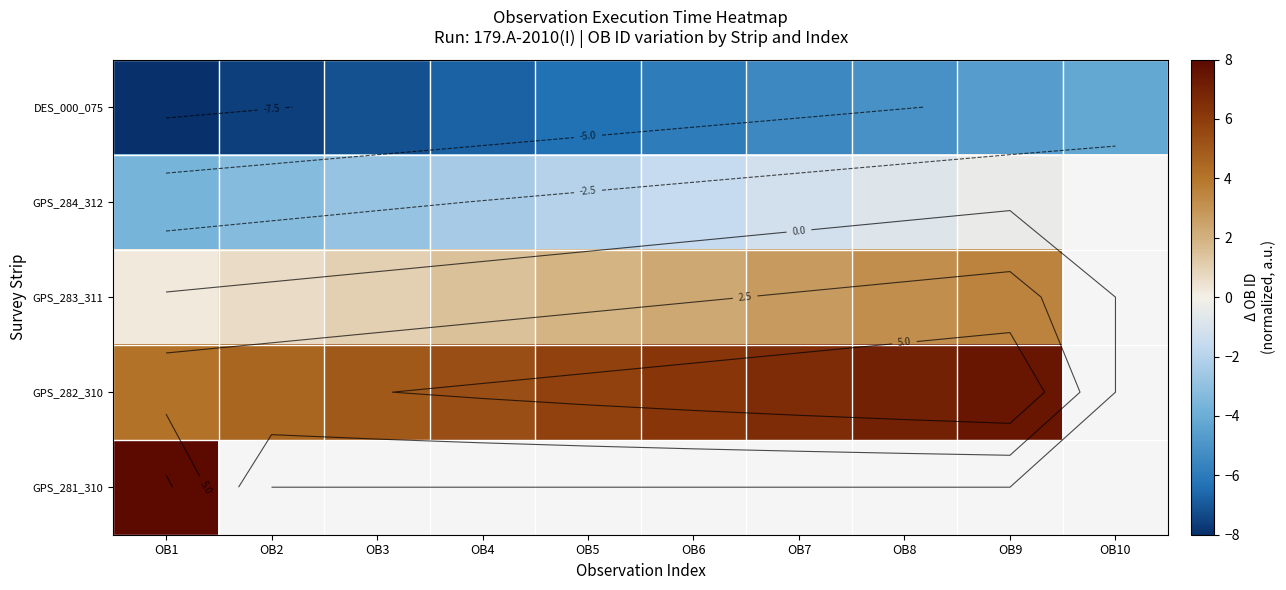

Which has a higher value, OB4 or OB3?

OB4